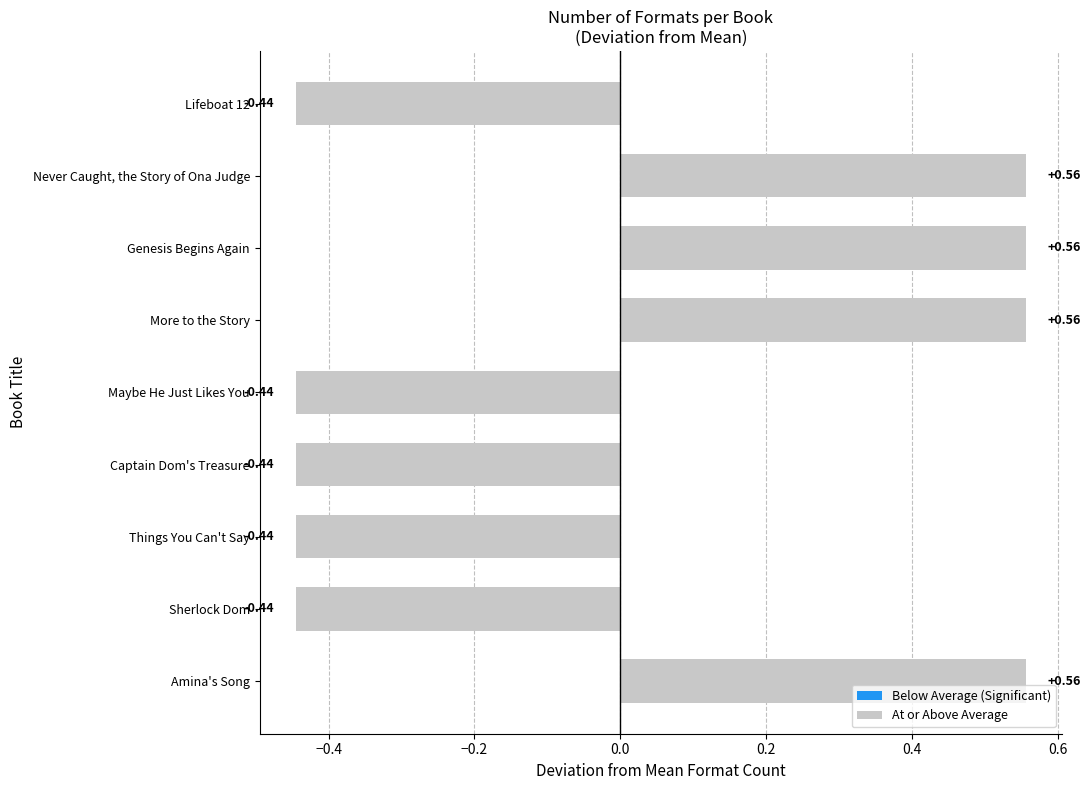

How many data points are less than 0?

5